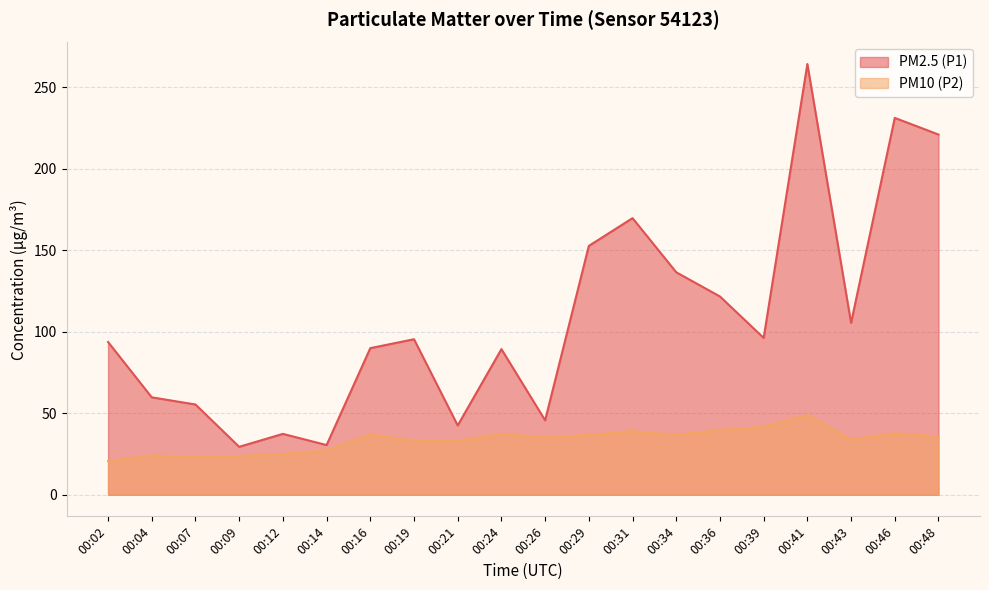

How many interior local valleys does the PM2.5 (P1) series have?

6